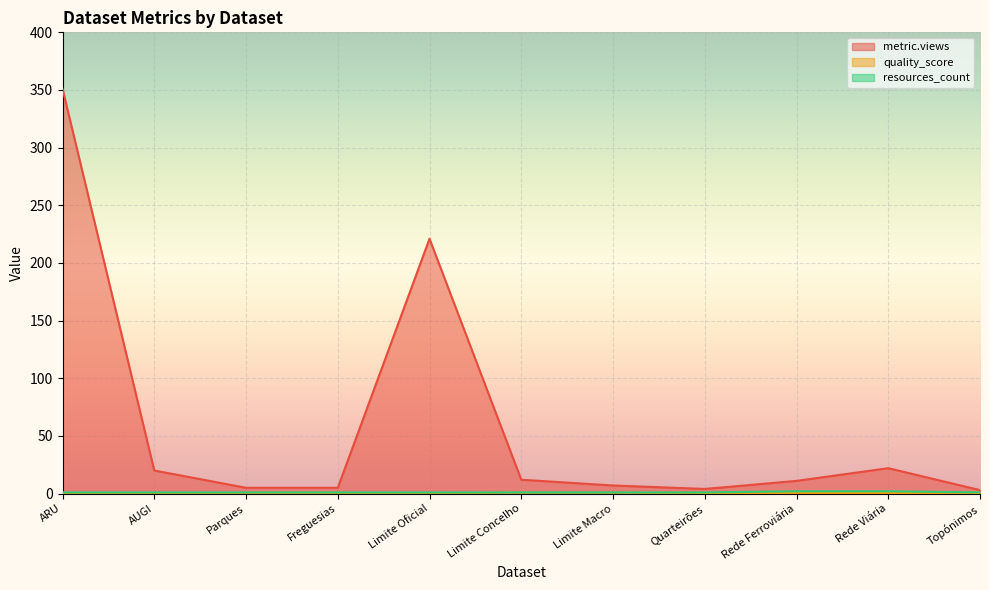

Reading left to right, list all the values displayed in this chart.

metric.views: 351.0	20.0	5.0	5.0	221.0	12.0	7.0	4.0	11.0	22.0	3.0
quality_score: 0.6	0.6	0.6	0.6	0.6	0.7	0.7	0.6	0.4	0.4	0.6
resources_count: 1.0	1.0	1.0	1.0	1.0	1.0	1.0	1.0	2.0	2.0	1.0